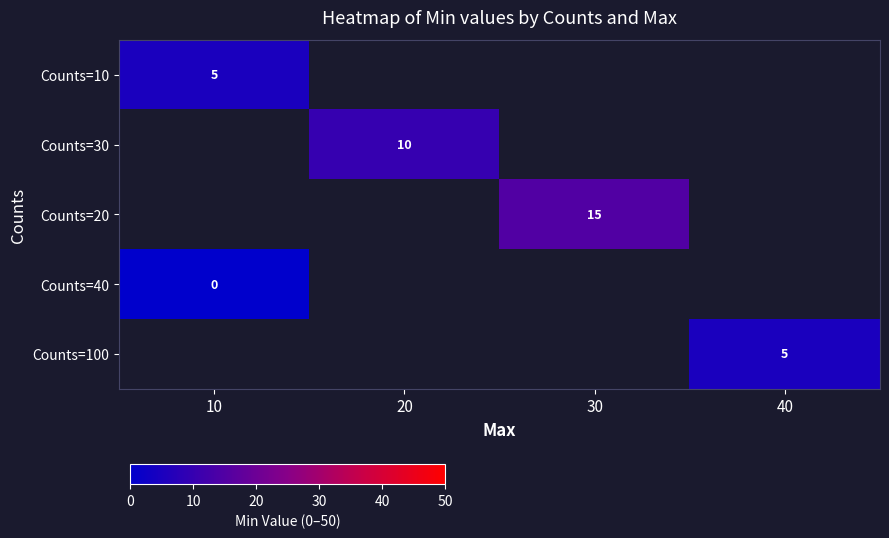

Count the number of data series in this chart.

5